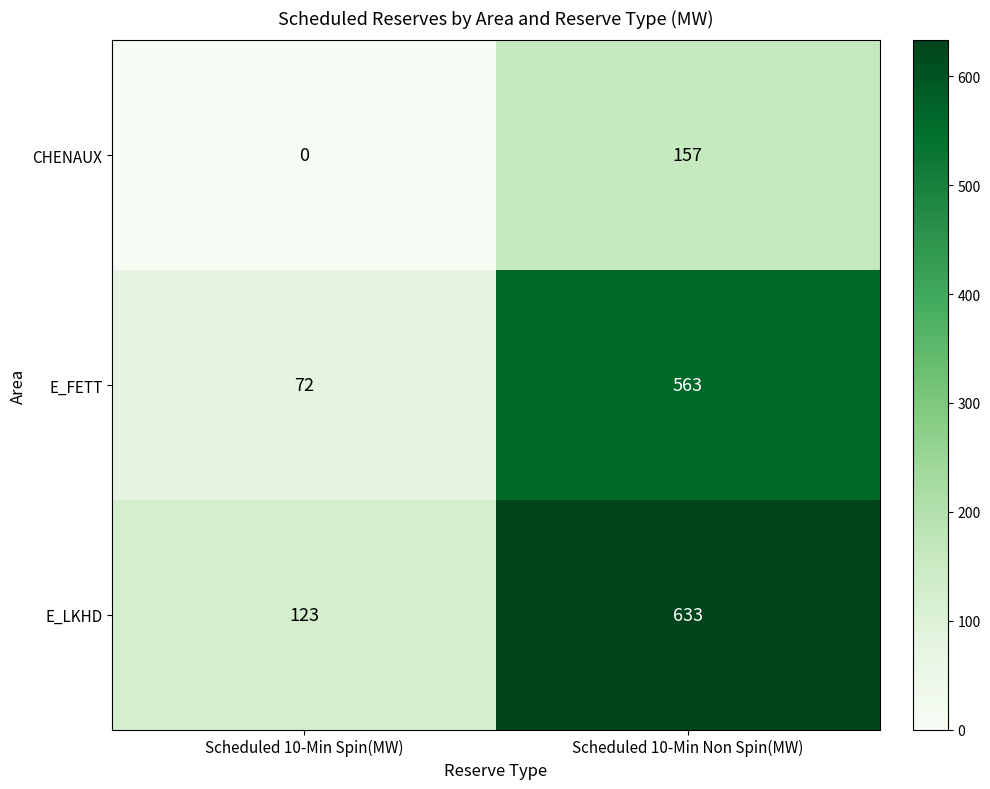

Reading right to left, extract all data points from this chart.

CHENAUX: Scheduled 10-Min Non Spin(MW)=157	Scheduled 10-Min Spin(MW)=0
E_FETT: Scheduled 10-Min Non Spin(MW)=563	Scheduled 10-Min Spin(MW)=72
E_LKHD: Scheduled 10-Min Non Spin(MW)=633	Scheduled 10-Min Spin(MW)=123